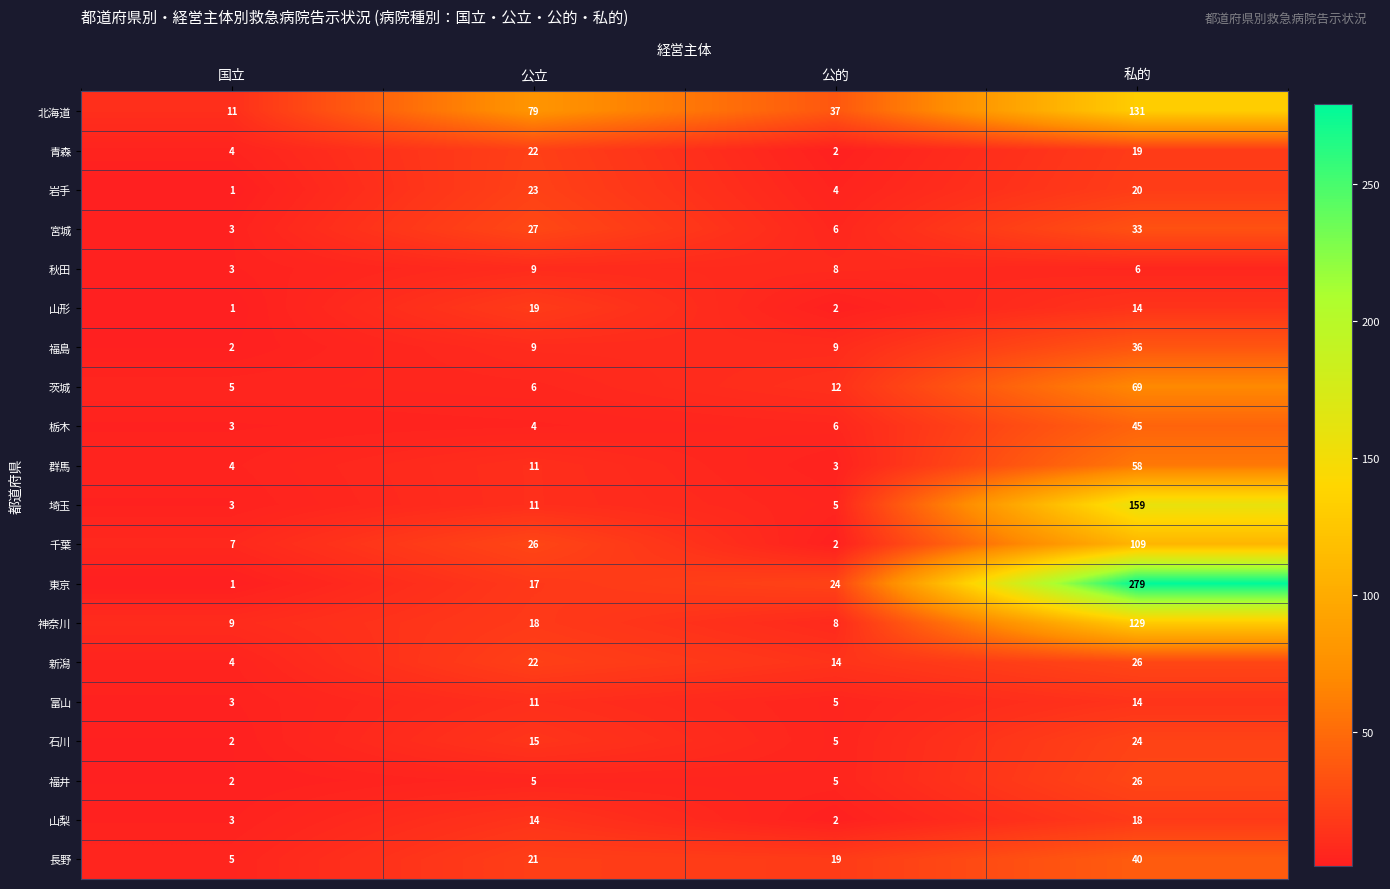

What is the greatest value displayed?

279